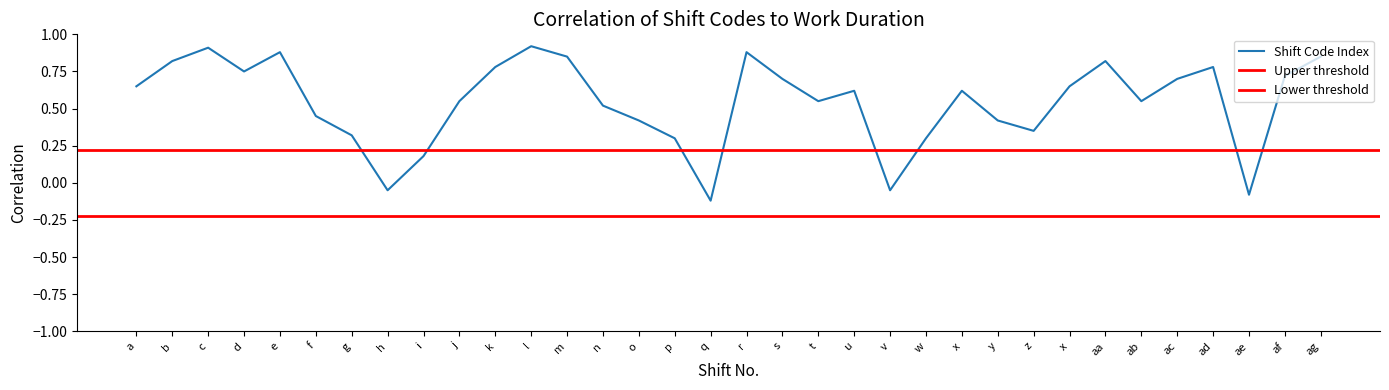

At which category does the data reach its first local peak?

c